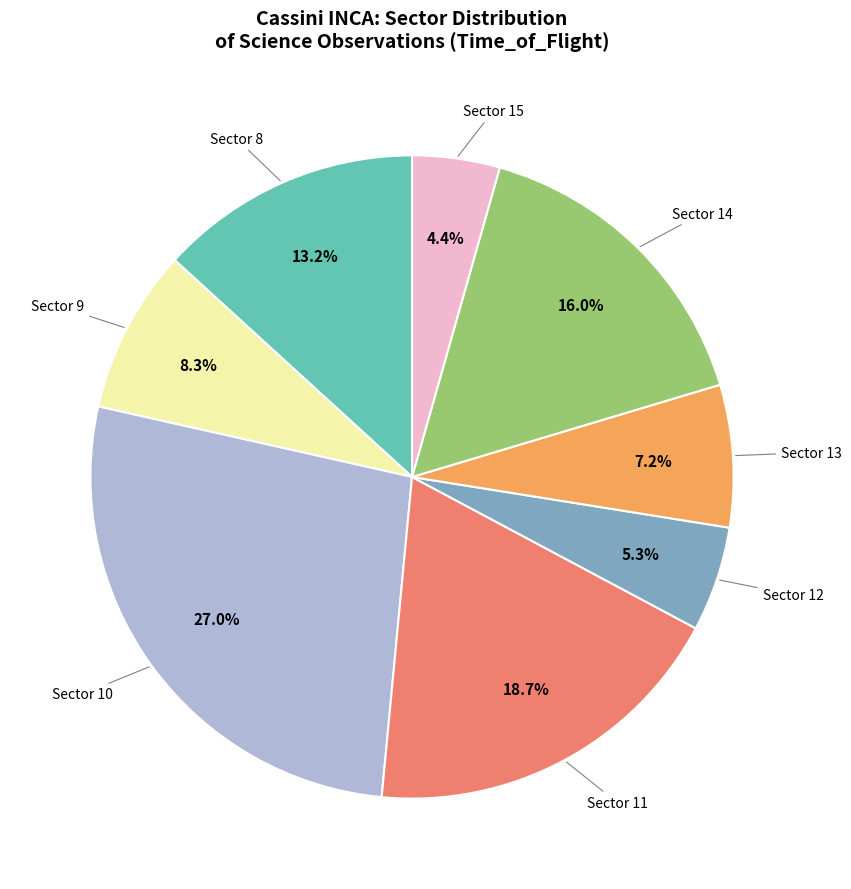

Is there any slice that represents more than half of the pie?

No